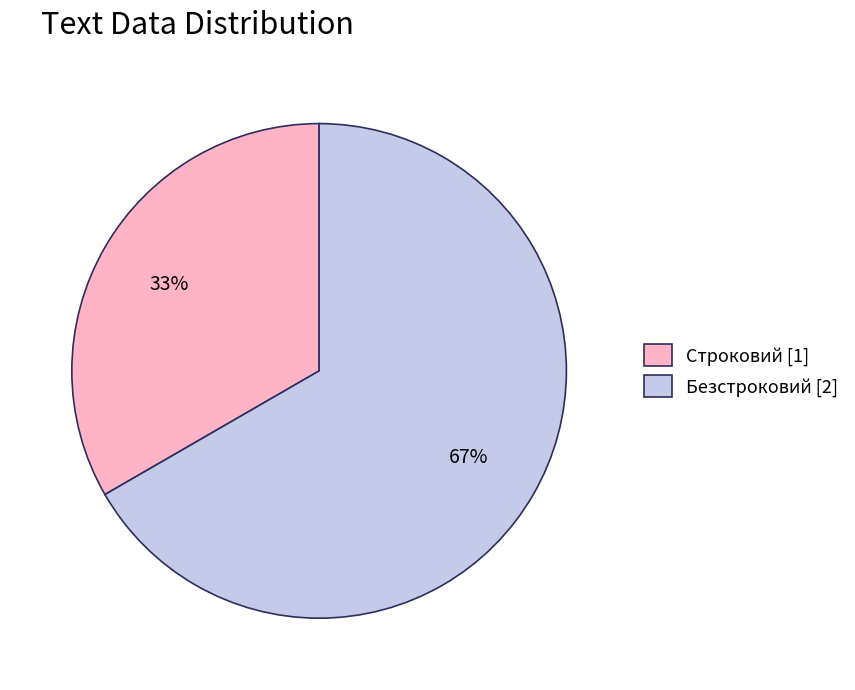

Count the number of slices in the pie.

2